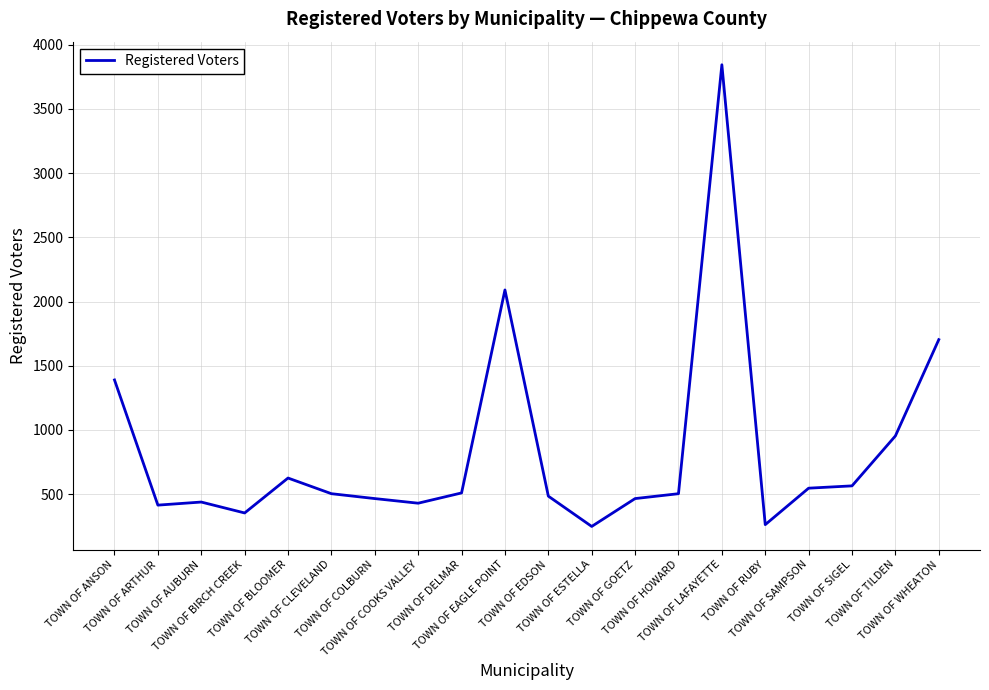

What is the minimum value shown in the chart?

248